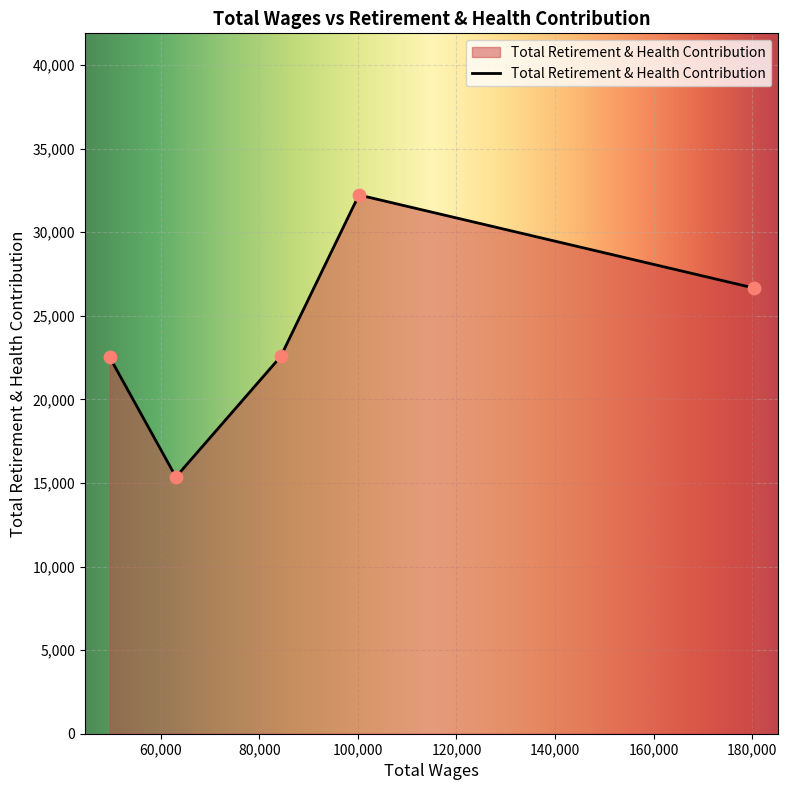

What is the difference between the maximum and minimum values?

16868